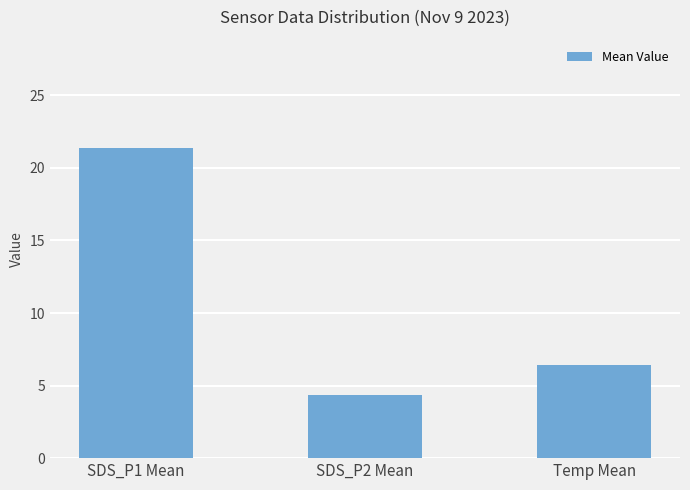

What is the ratio of the value at SDS_P1 Mean to the value at SDS_P2 Mean?

4.9